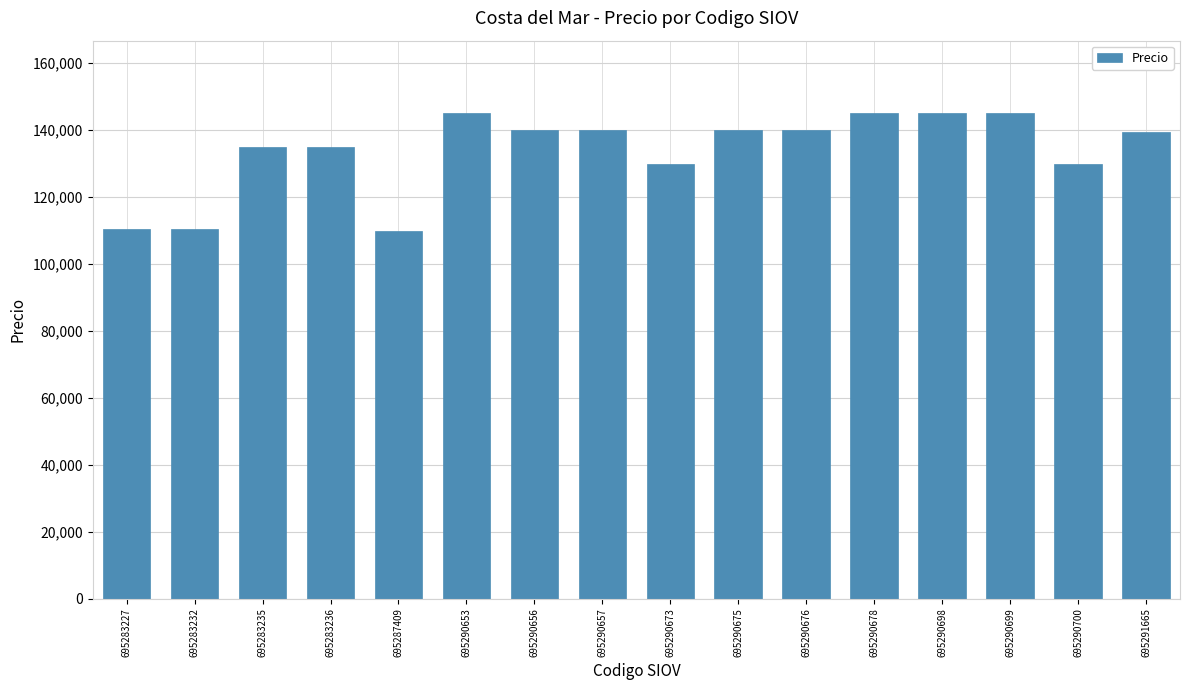

What is the smallest value displayed?

110000